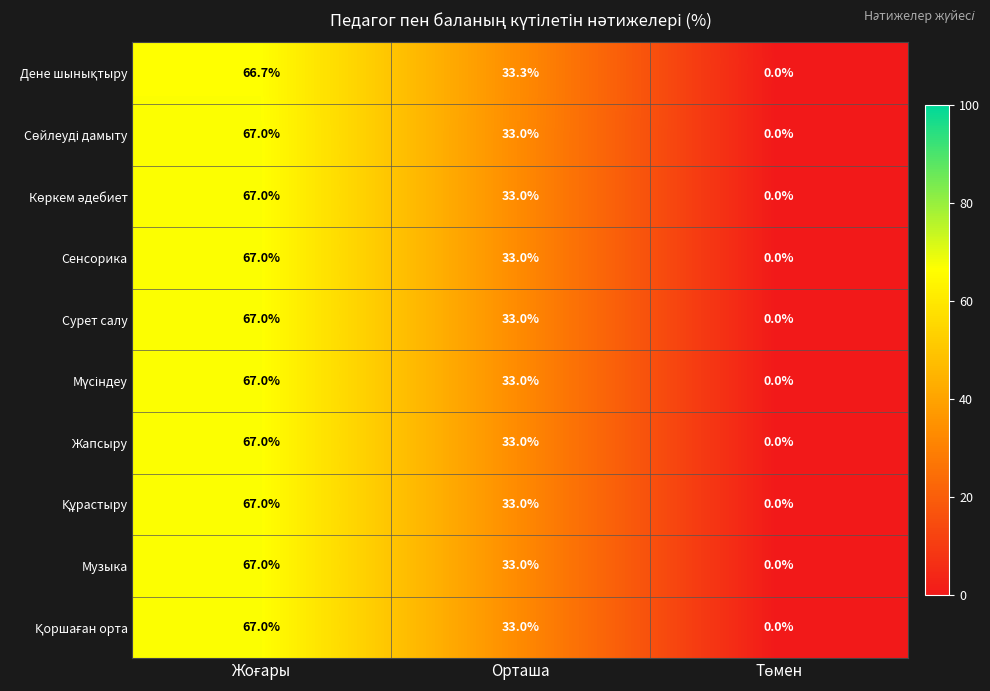

Is it true that Жапсыру equals 46.3 at Орташа?

False